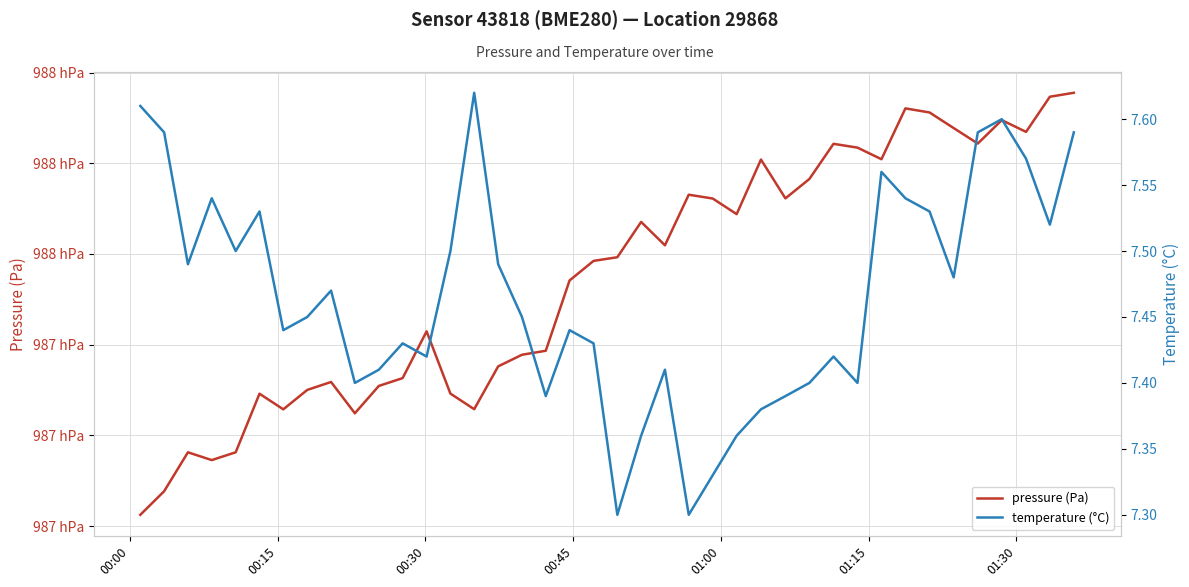

Which series has the largest total across all categories?

pressure (Pa)